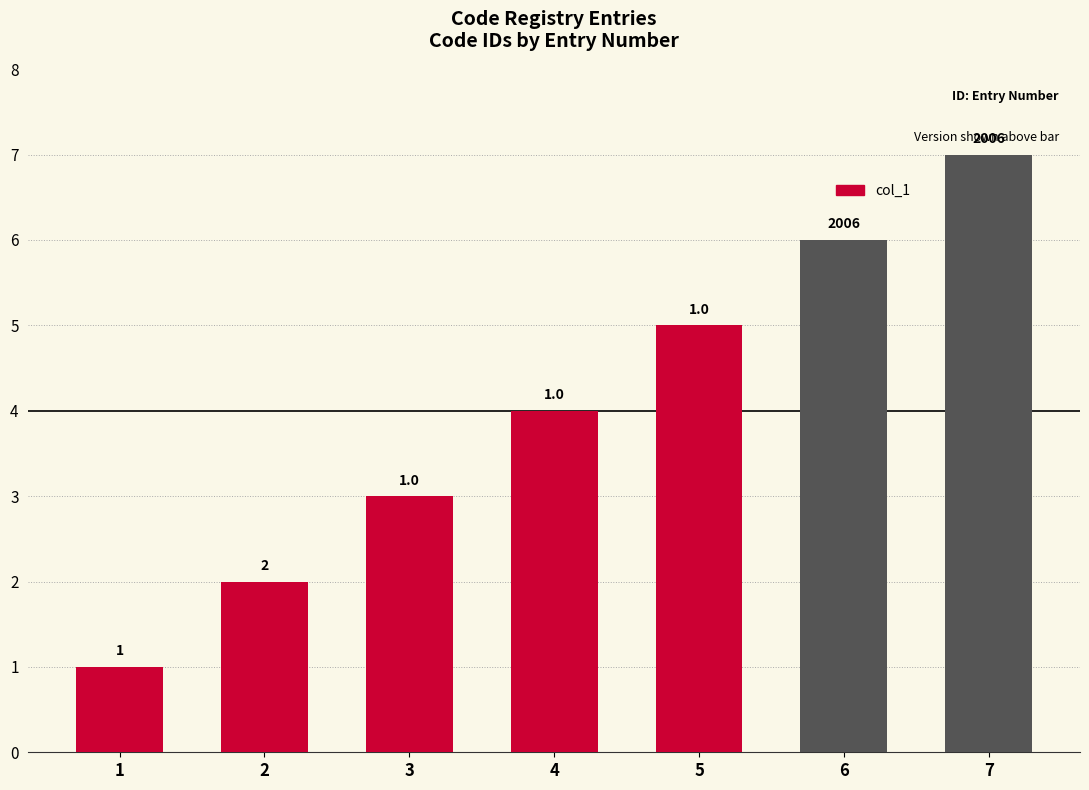

Which label corresponds to the largest value in the chart?

7